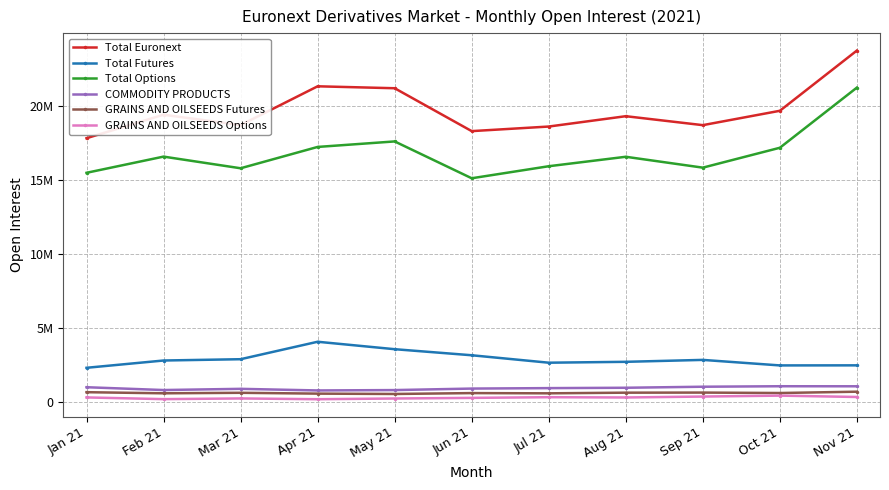

What is the minimum value shown in the chart?

214675